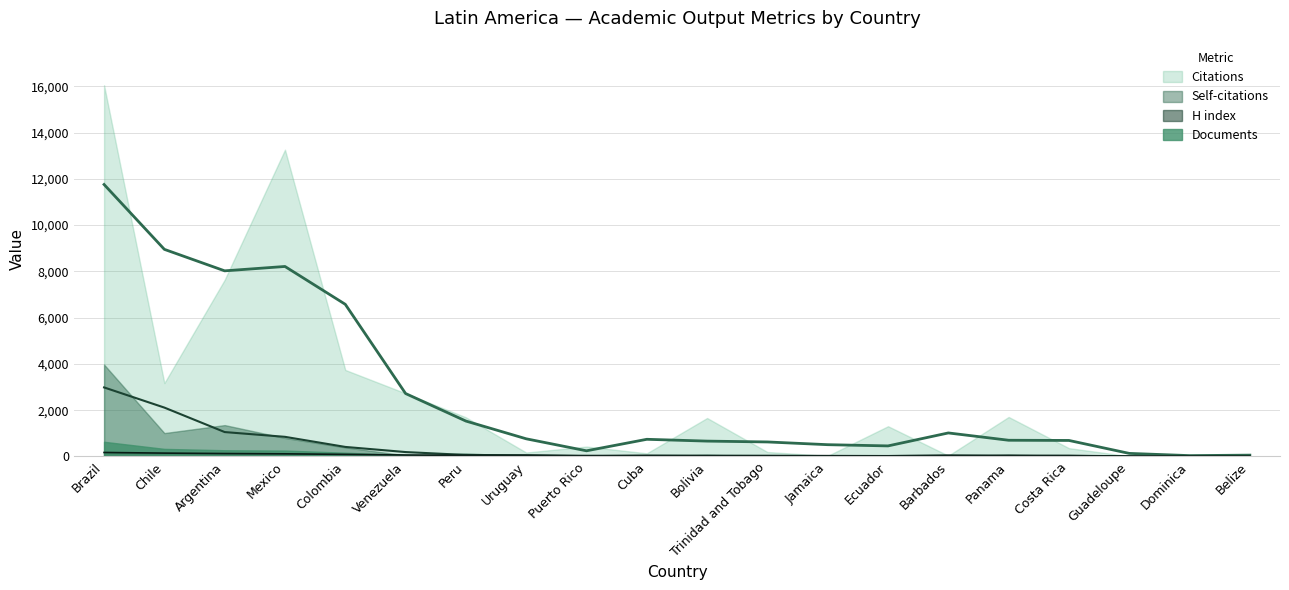

True or false: Documents has more than 1 interior local peaks.

False